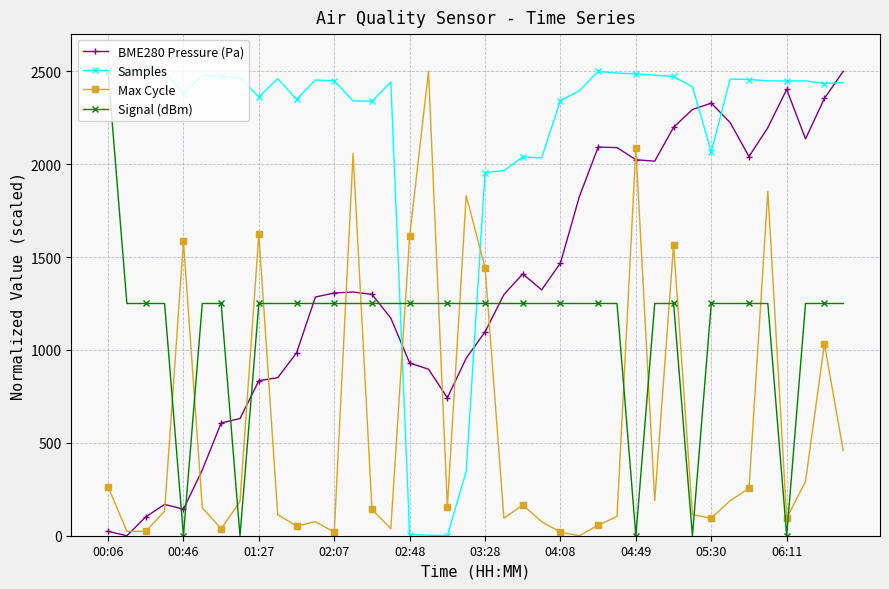

True or false: BME280 Pressure (Pa) has more than 1 points higher than both neighbors.

True